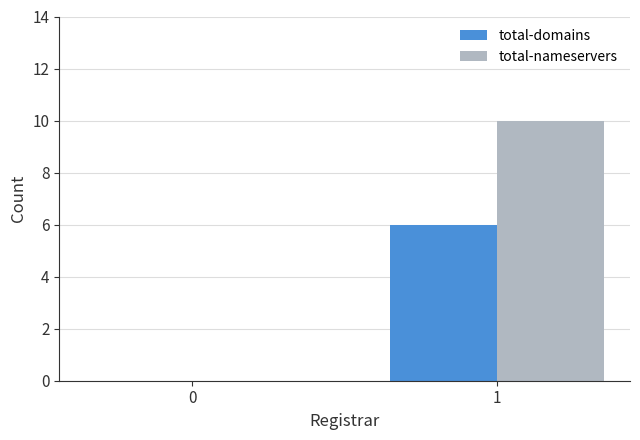

What is the average value of the total-nameservers series?

5